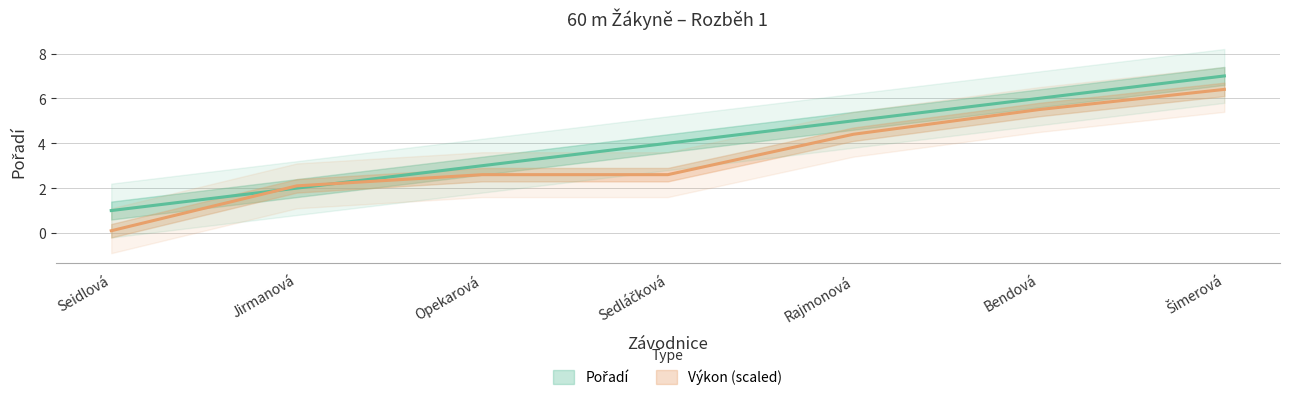

Reading right to left, what are all the values shown in this chart?

Pořadí: 7.0	6.0	5.0	4.0	3.0	2.0	1.0
Výkon: 6.4	5.5	4.4	2.6	2.6	2.1	0.1